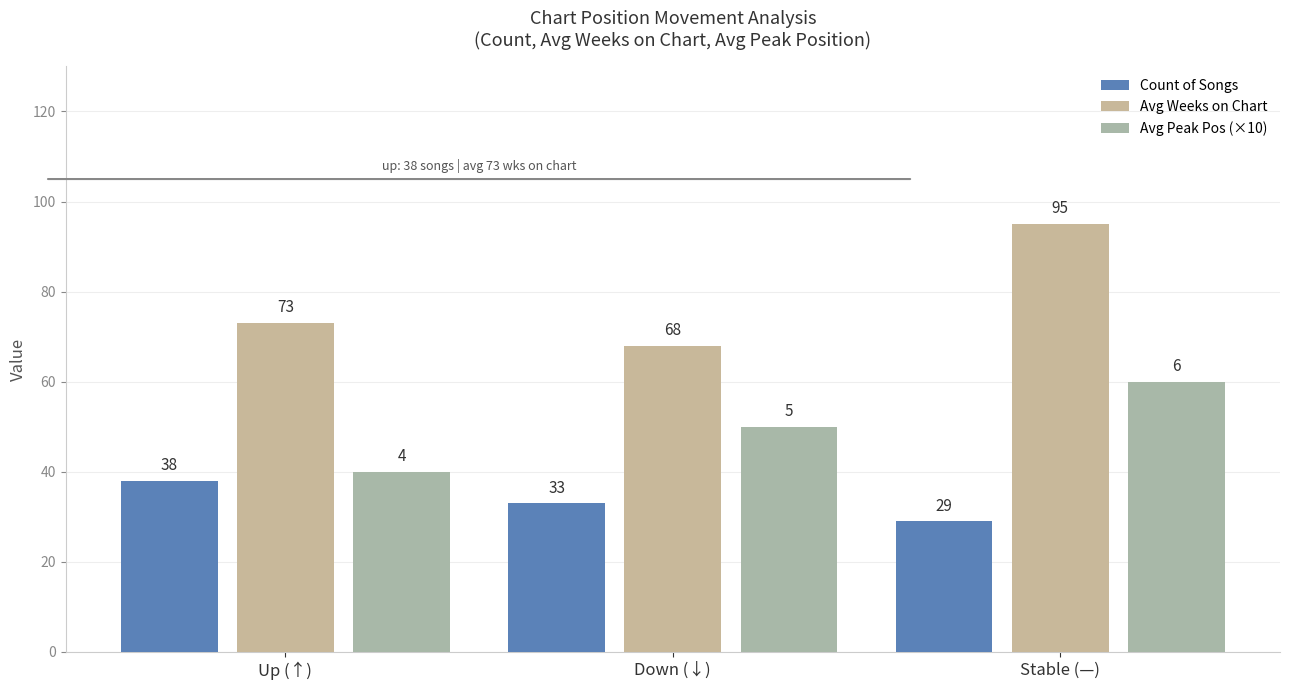

What position from the left is Stable (—)?

3